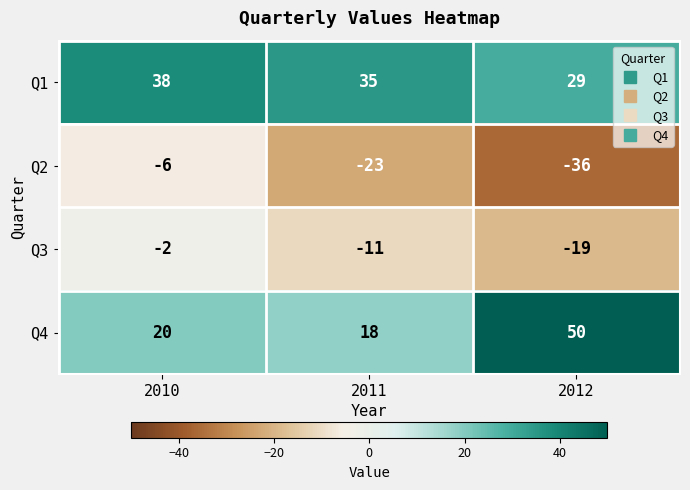

What is the spread (max minus min) of values at 2010?

44